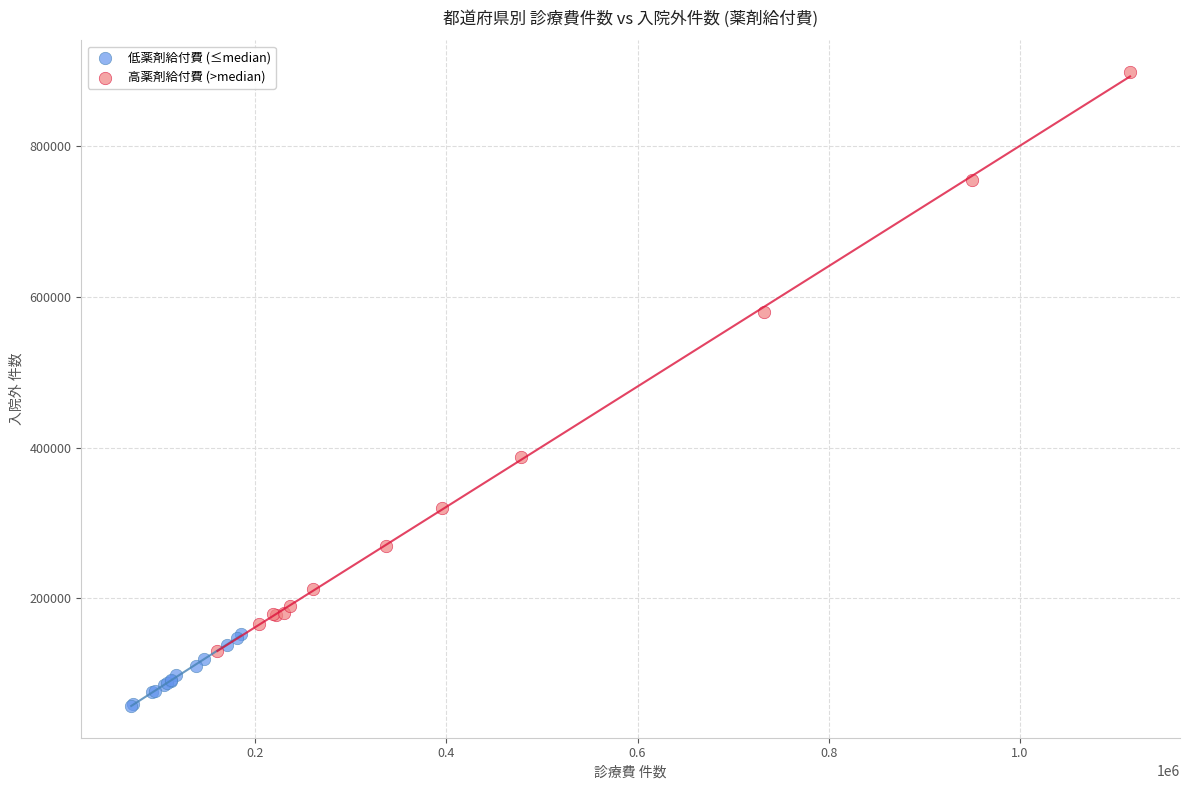

Which series contains the lowest Y value?

低薬剤給付費 (≤median)